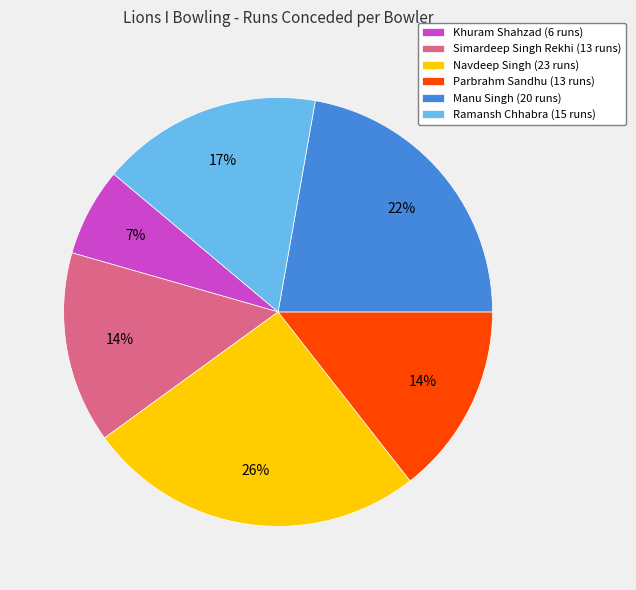

Combined, do Simardeep Singh Rekhi (13 runs) and Ramansh Chhabra (15 runs) account for over 50%?

No